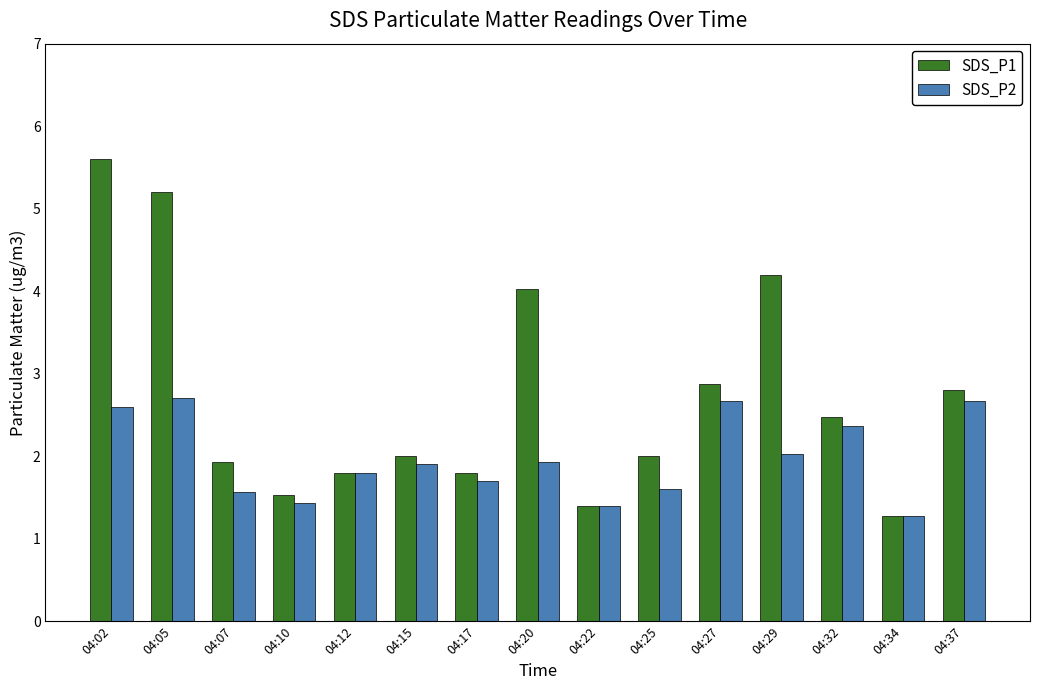

What is the average value of the SDS_P2 series?

2.0